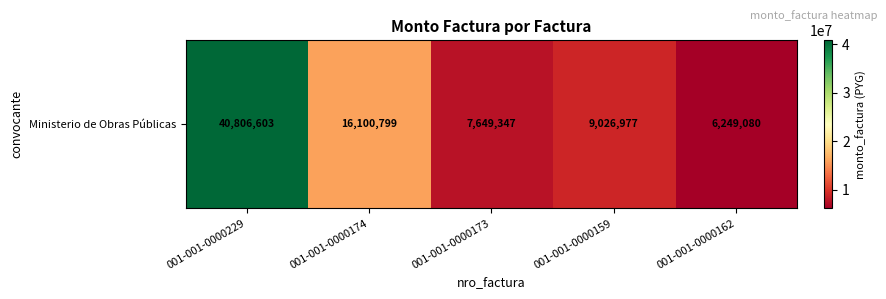

How many values are below 9026977?

2